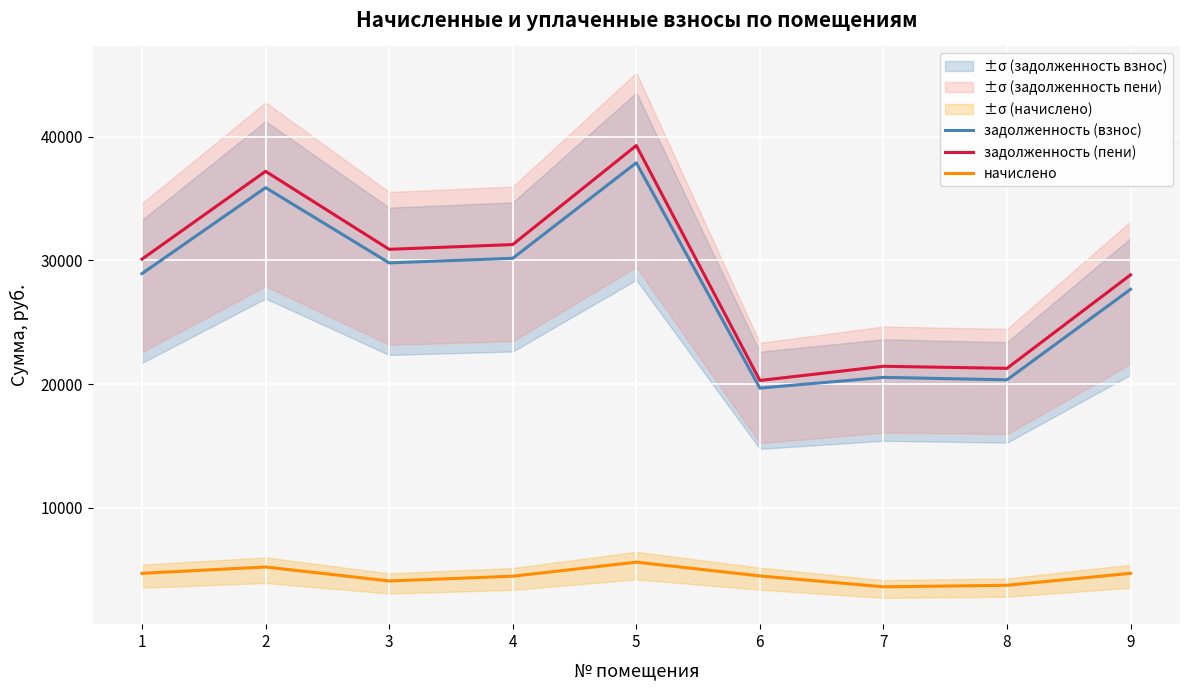

Reading left to right, transcribe all the data shown in this chart.

задолженность (взнос): 28938.5	35892.1	29804.1	30174.7	37903.6	19669.8	20539.5	20340.4	27665.8
задолженность (пени): 30108.5	37214.2	30901.9	31286.2	39299.8	20287.1	21436.5	21268.6	28835.8
начислено: 4680.0	5194.3	4061.8	4446.0	5584.8	4469.4	3588.0	3712.8	4680.0